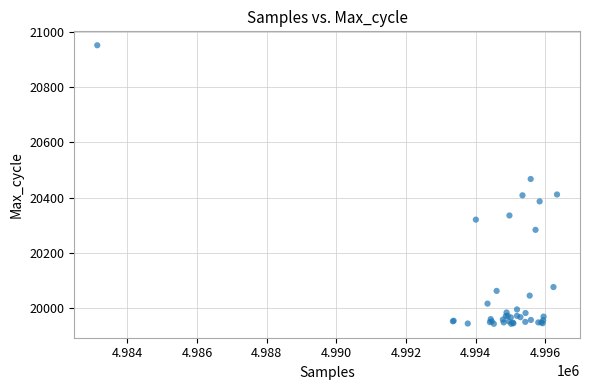

What Y value in the scatter plot is closest to 20447?

20467